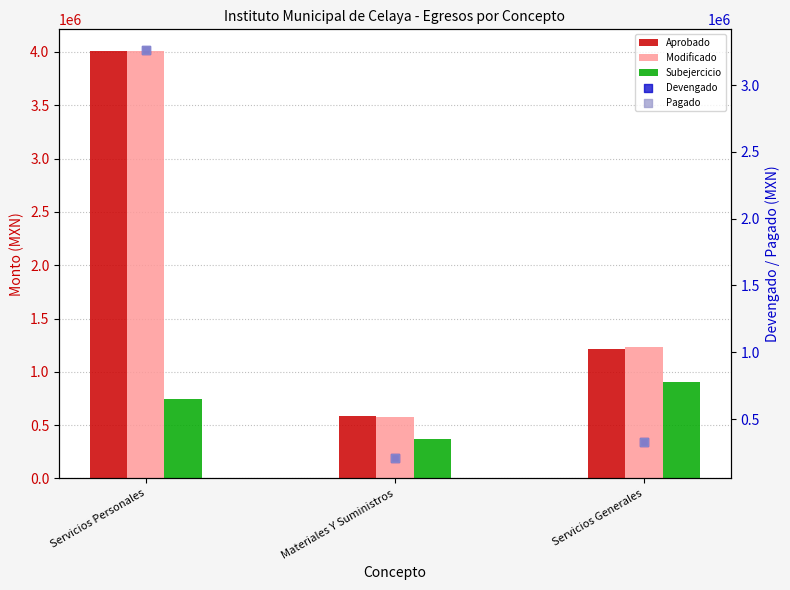

What is the total value across all series at Servicios Personales?

15297531.2